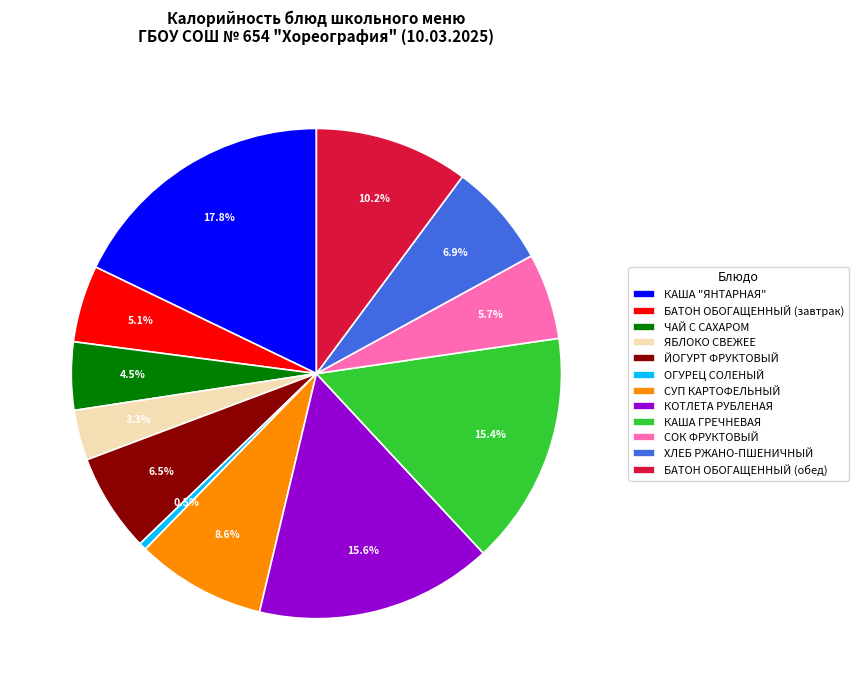

To the nearest percent, what is the difference between the largest and smallest slice percentages?

17%